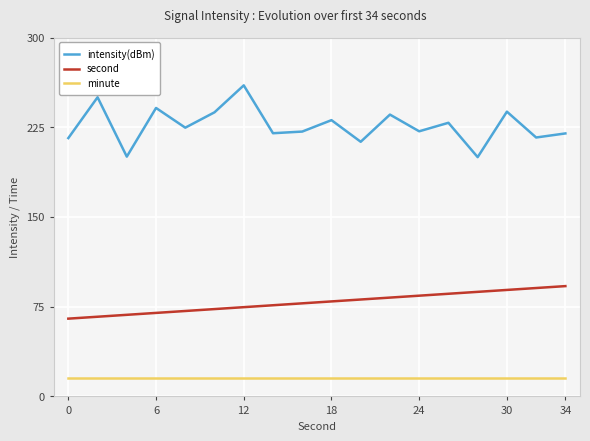

True or false: intensity(dBm) and second cross at least once.

False